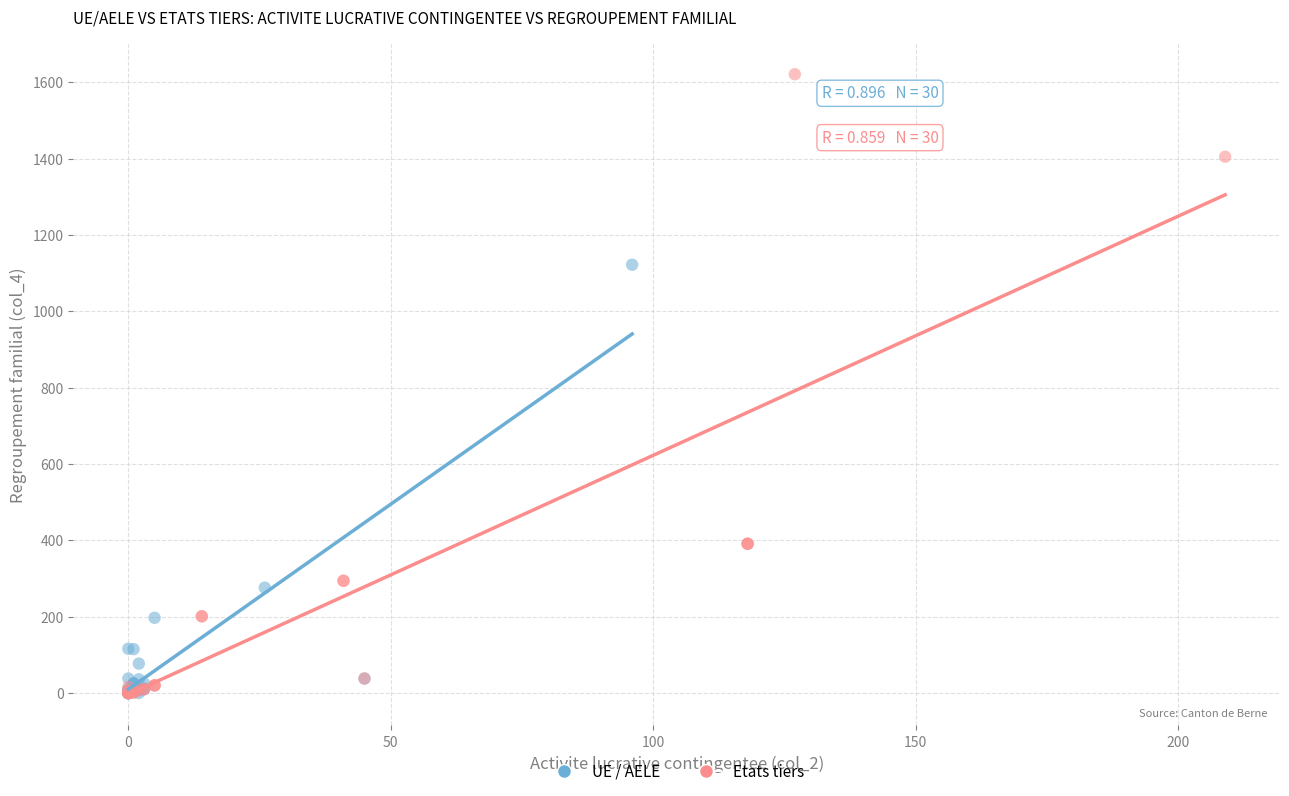

Which series reaches the maximum Y coordinate?

Etats tiers